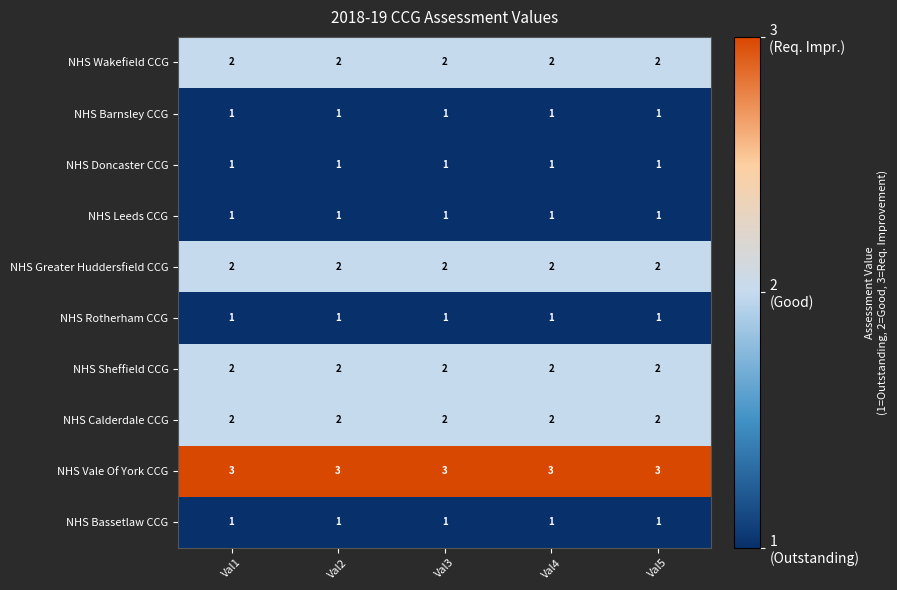

What is the maximum value shown in the chart?

3